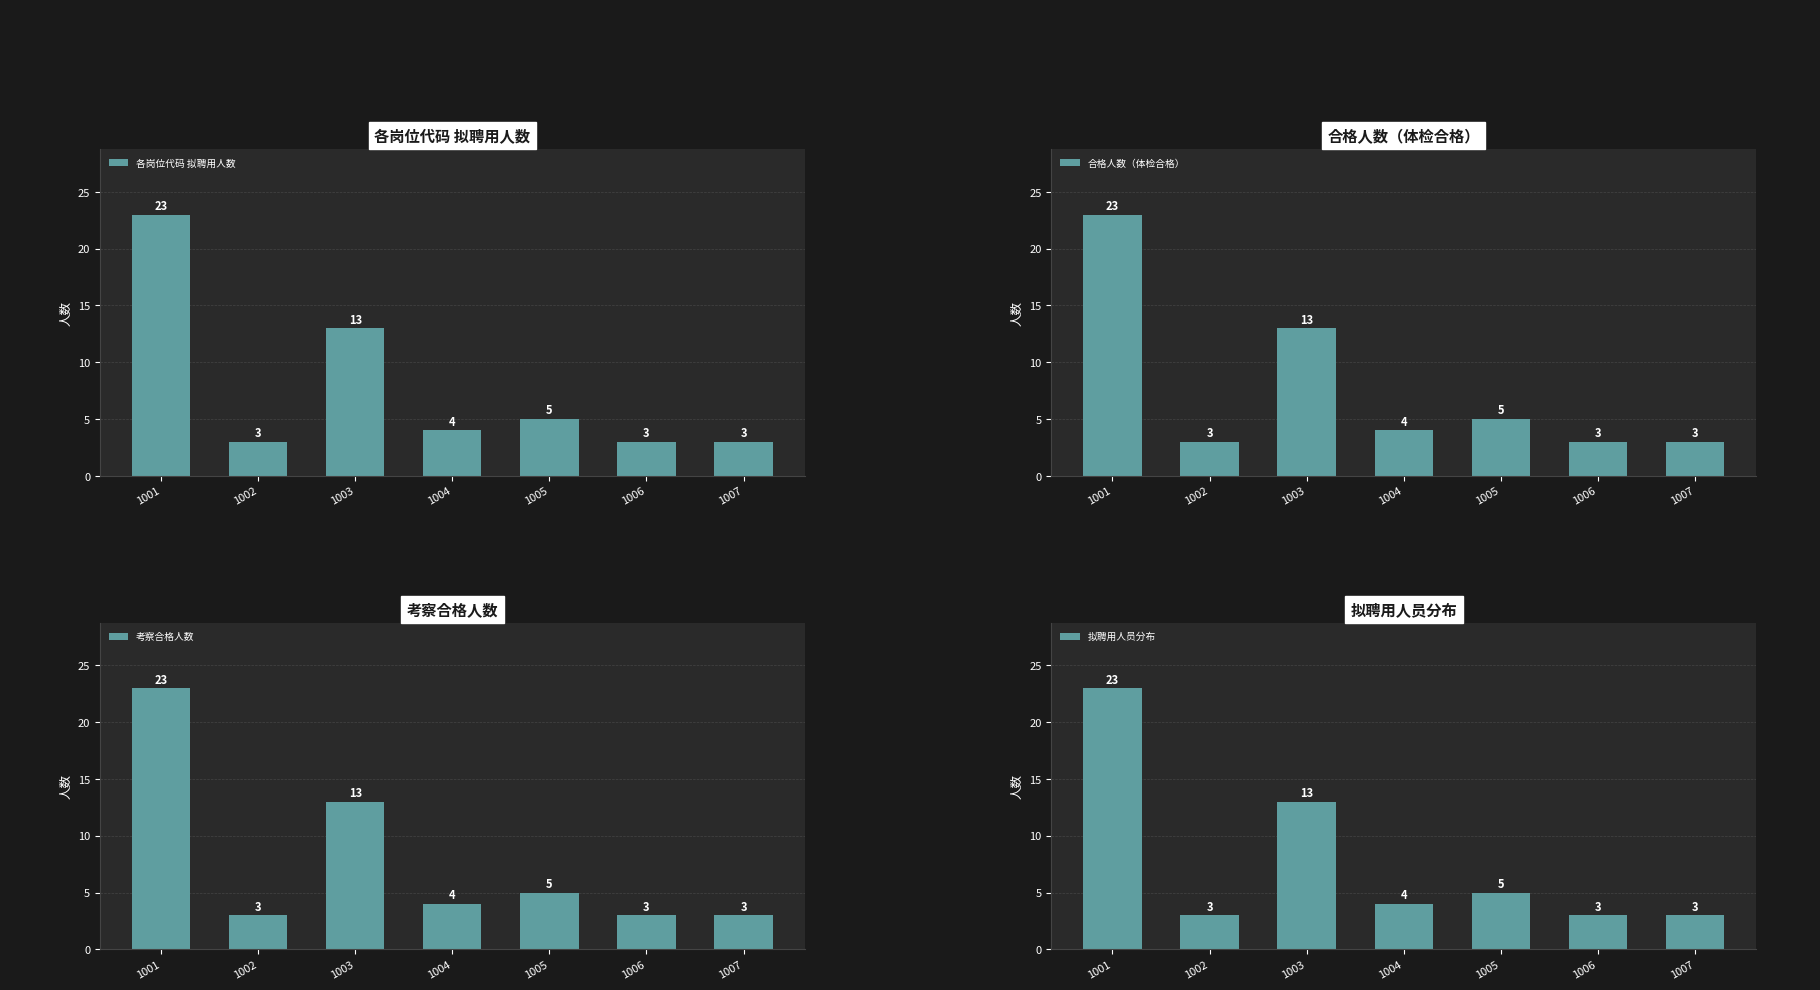

What is the value of the 各岗位代码 拟聘用人数 bar at the 4th from the left?

4